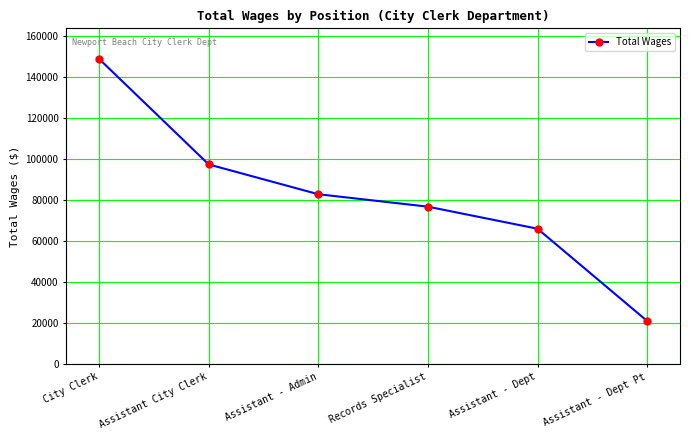

What is the approximate value at City Clerk, to the nearest 100?

148700